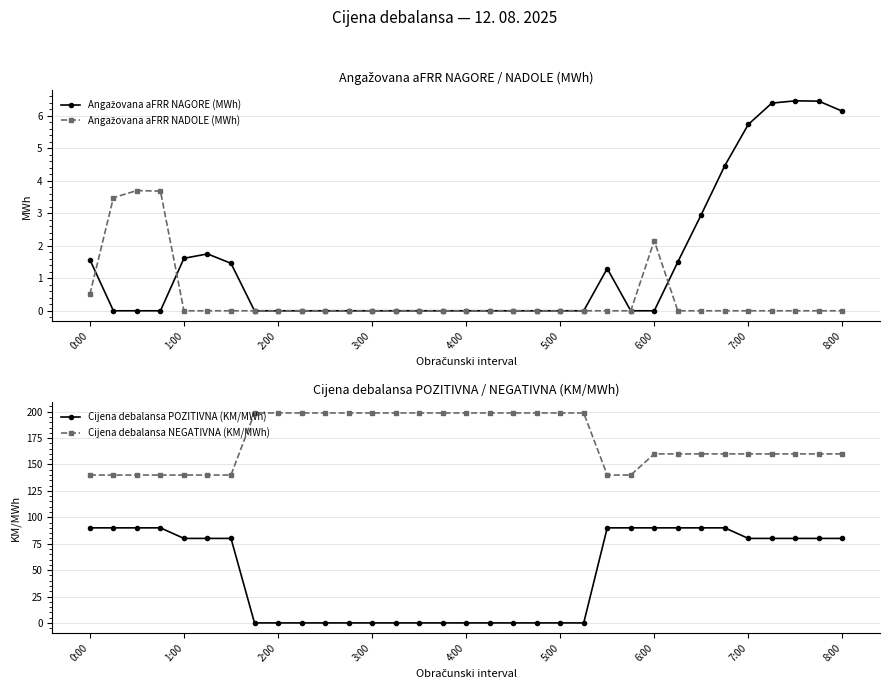

What are all the series names shown in the legend?

Angažovana aFRR NAGORE (MWh), Angažovana aFRR NADOLE (MWh), Cijena debalansa POZITIVNA (KM/MWh), Cijena debalansa NEGATIVNA (KM/MWh)